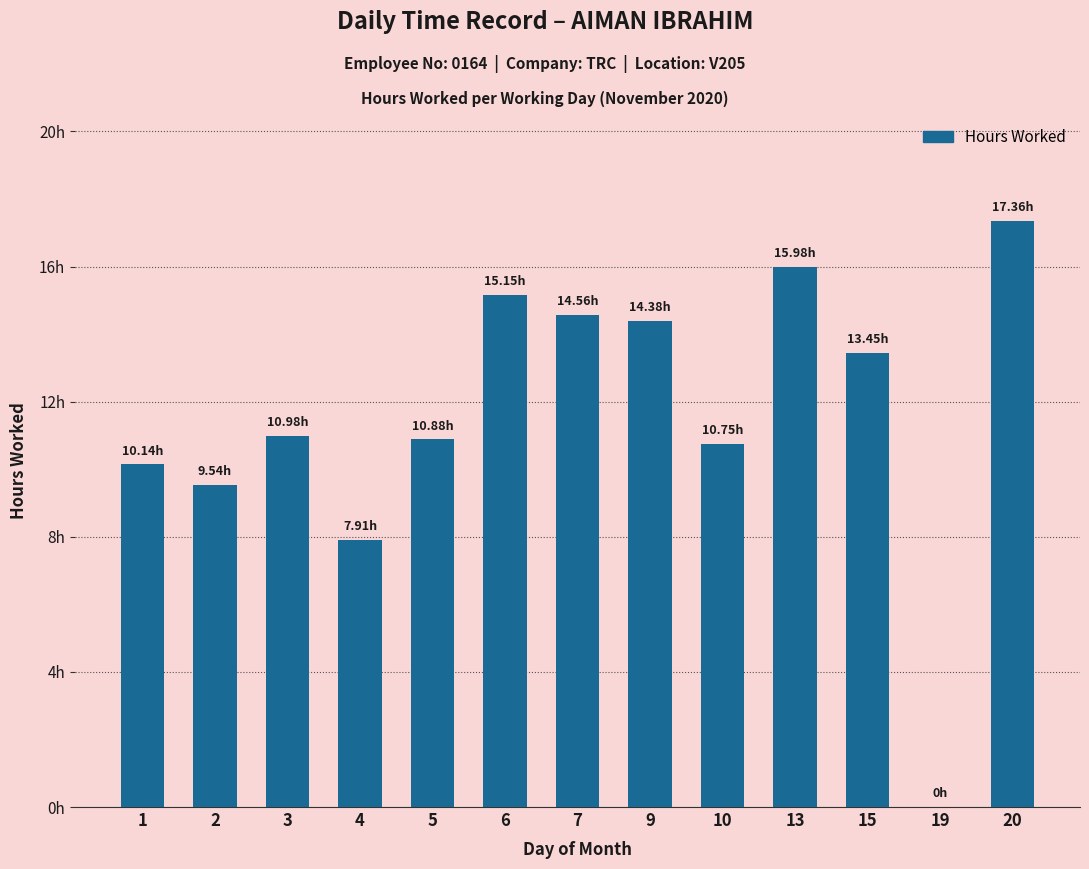

Which label corresponds to the smallest value in the chart?

19